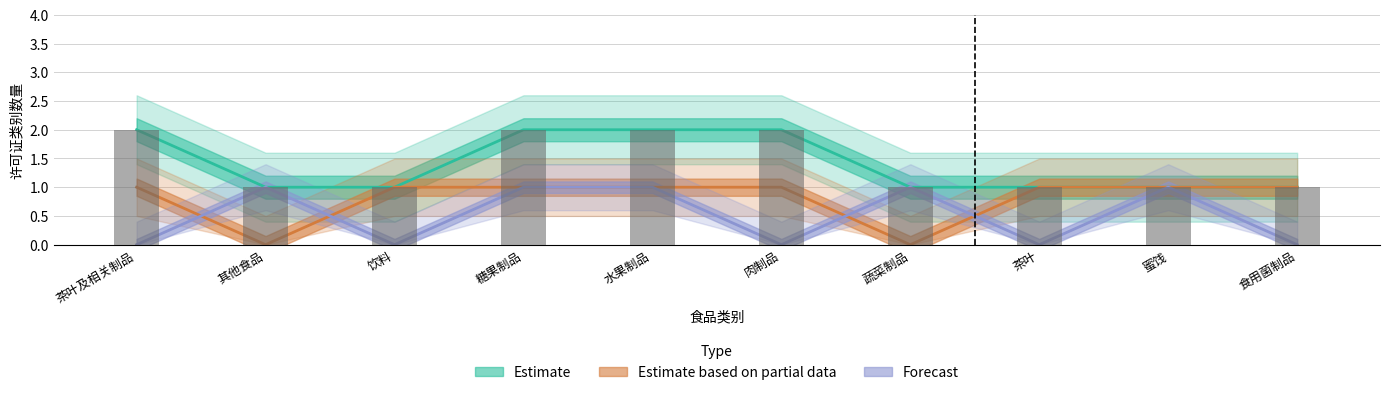

Which category has the highest value across all series?

茶叶及相关制品